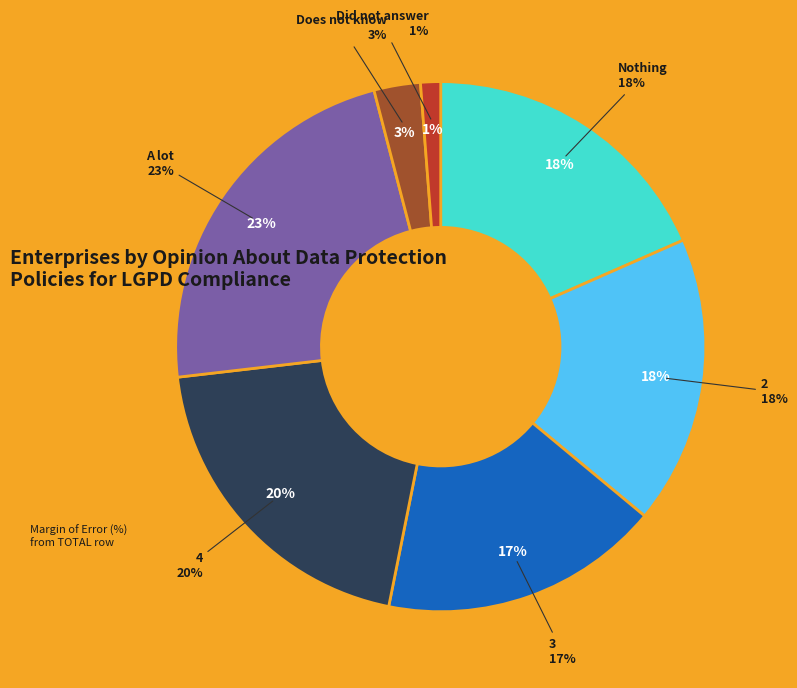

How many slices are in this pie chart?

7